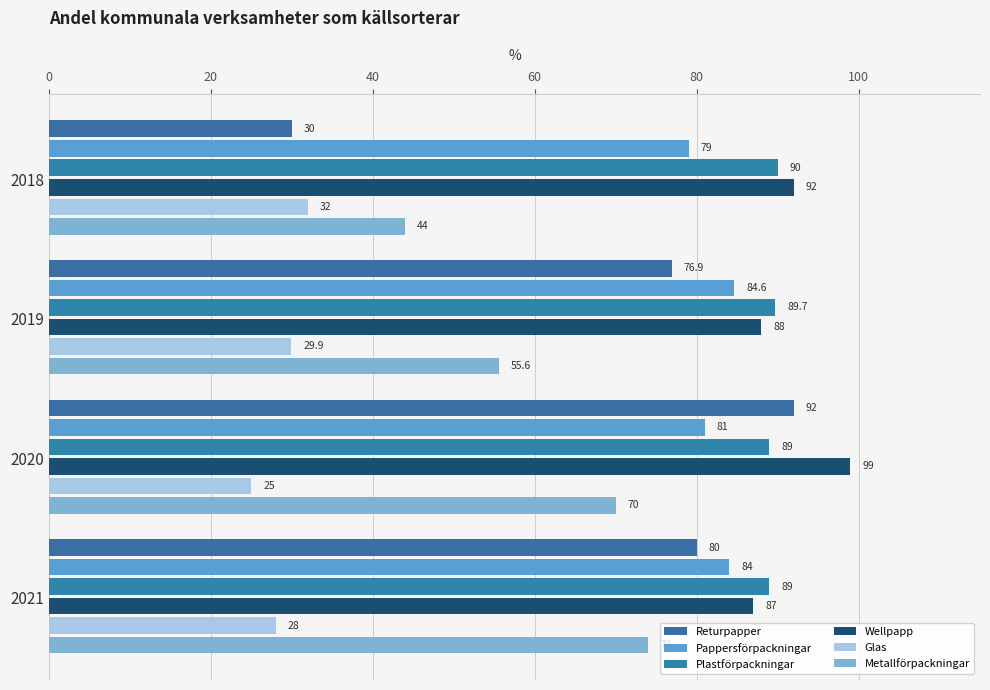

At which label does Wellpapp reach its peak?

2020